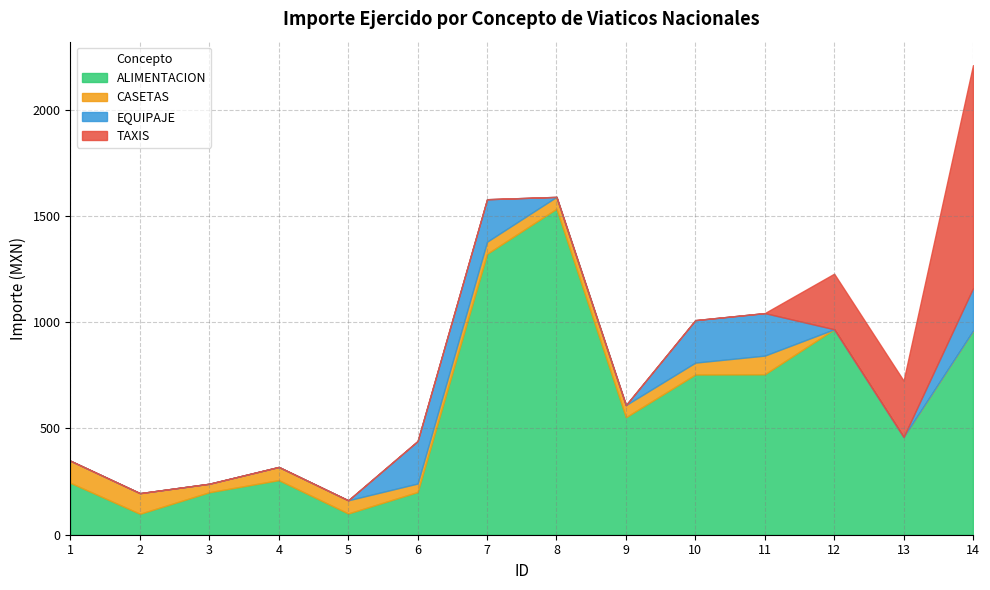

At which label does EQUIPAJE reach its peak?

6